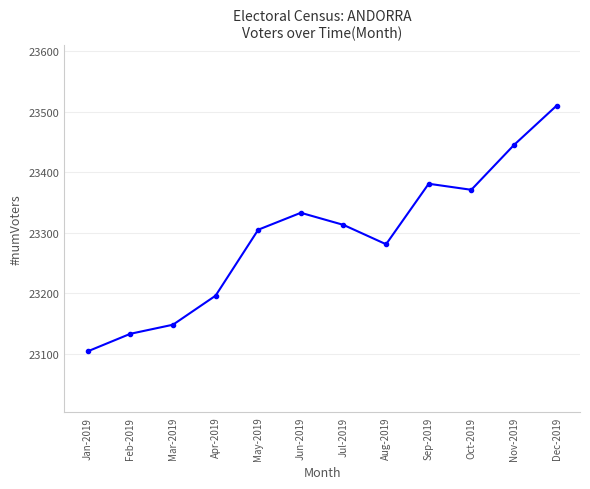

At which category does the chart reach its minimum across all series?

Jan-2019